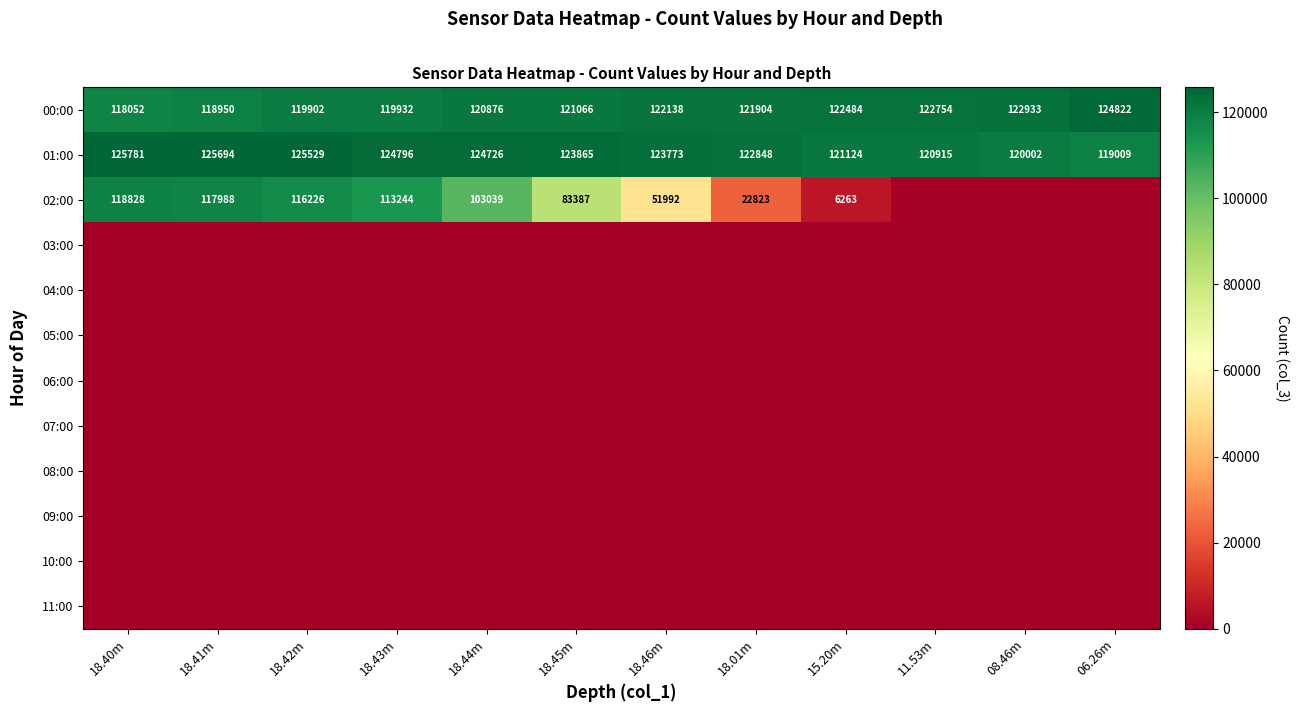

Rank the categories by 00:00 value from highest to lowest.

06.26m, 08.46m, 11.53m, 15.20m, 18.46m, 18.01m, 18.45m, 18.44m, 18.43m, 18.42m, 18.41m, 18.40m